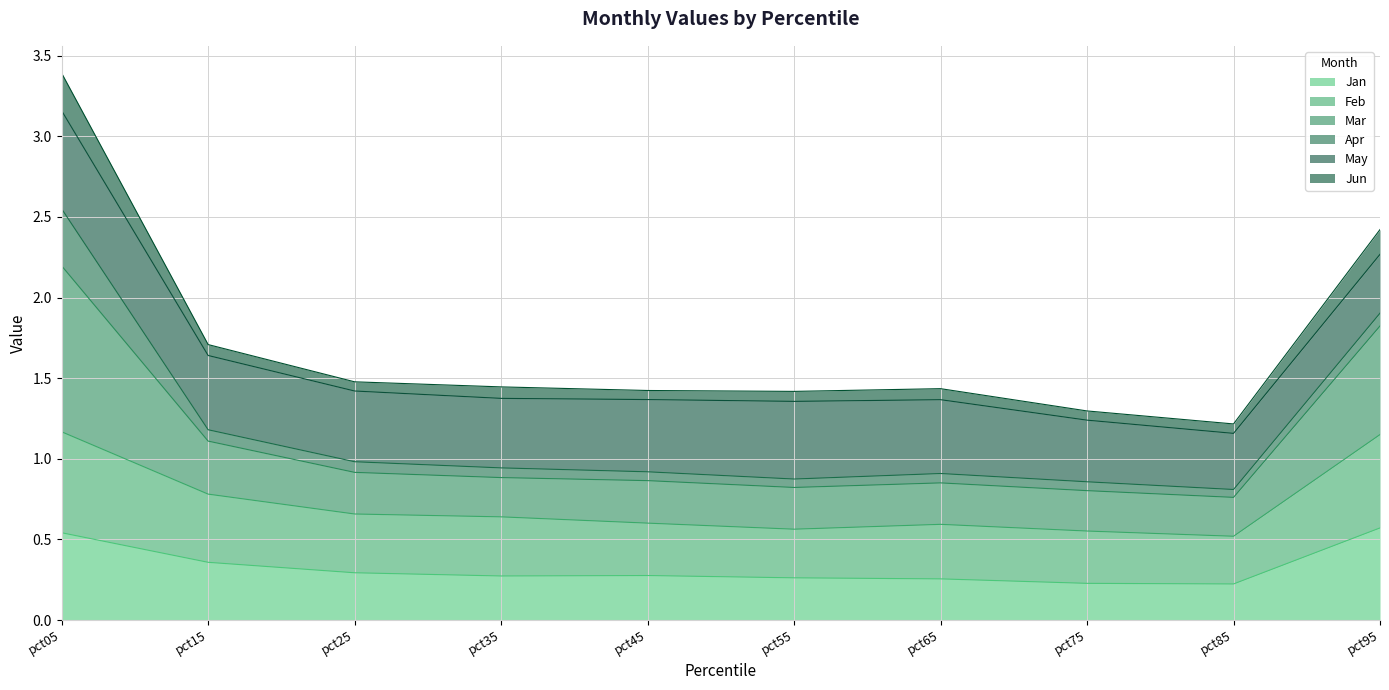

What is the lowest value of the Jan series?

0.2